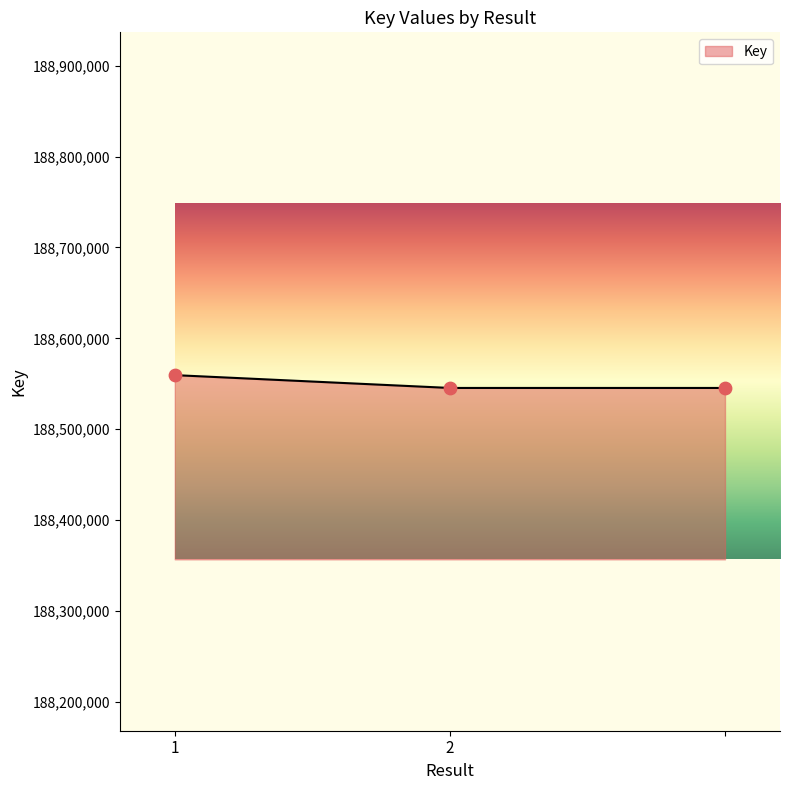

What is the smallest value displayed?

188545382